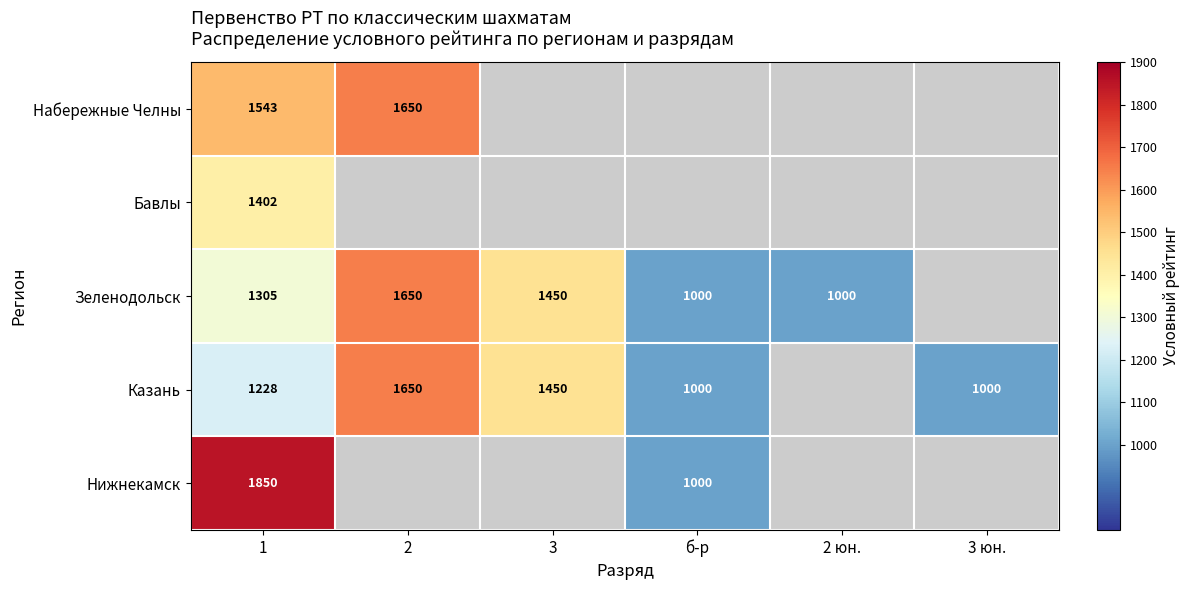

True or false: Казань has a value of 376 at 3 юн..

False